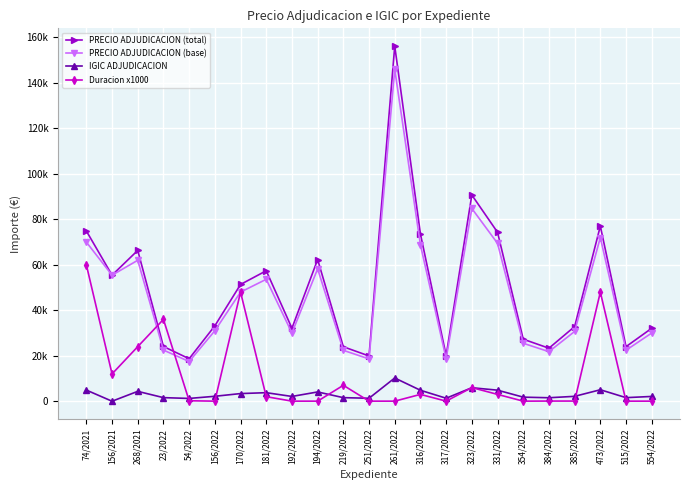

At which category is the sum across all series the highest?

261/2022